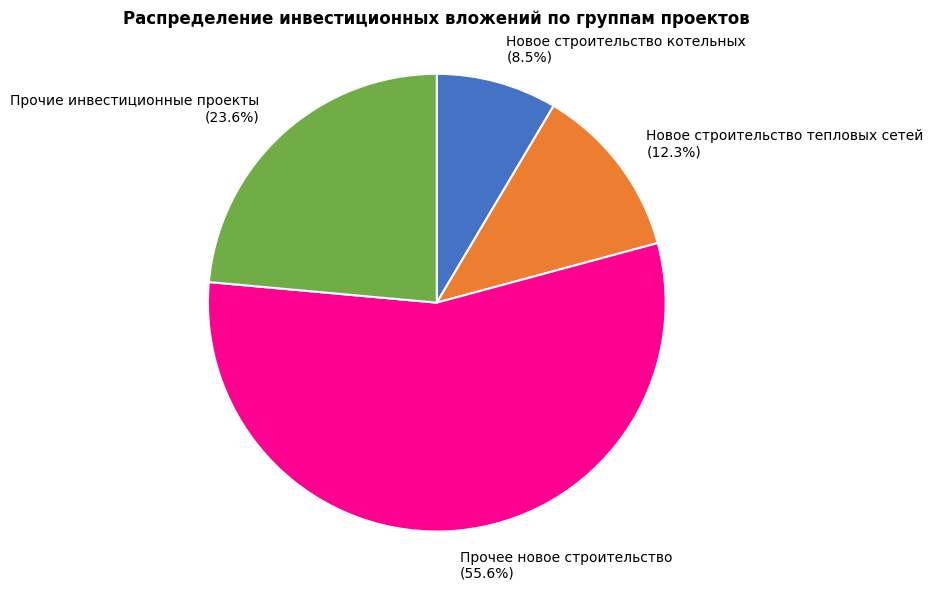

Combined, do Прочее новое строительство and Новое строительство котельных account for over 50%?

Yes